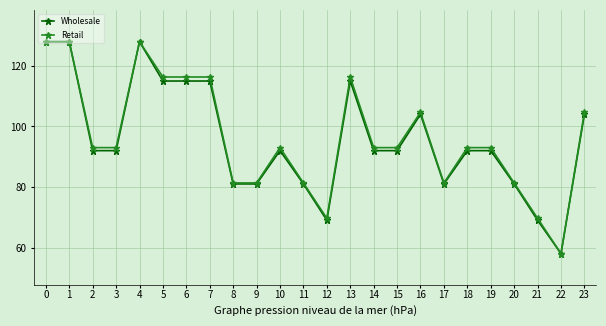

What is the value of the Retail point at the 6th from the left?

116.3